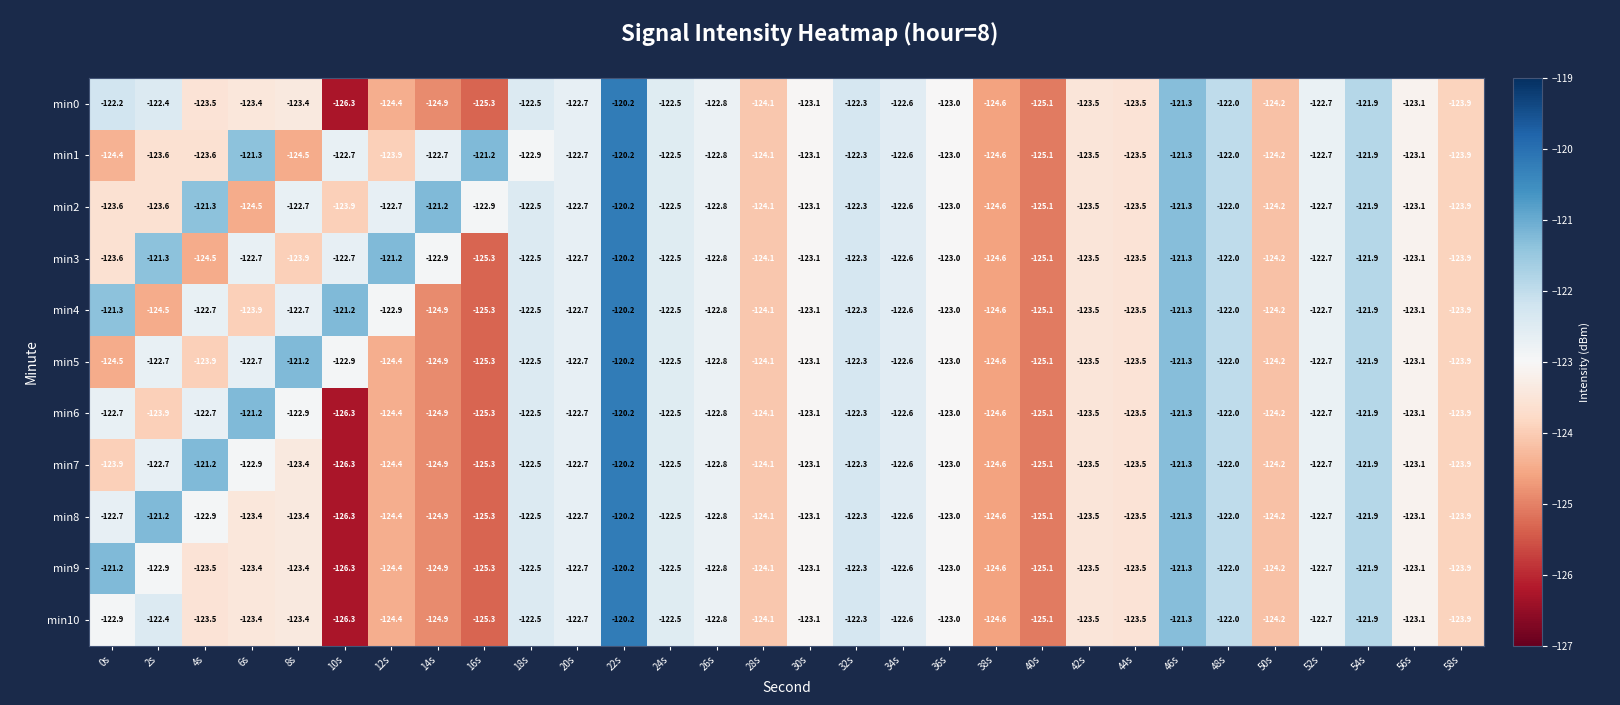

At which category does the chart reach its minimum across all series?

10s